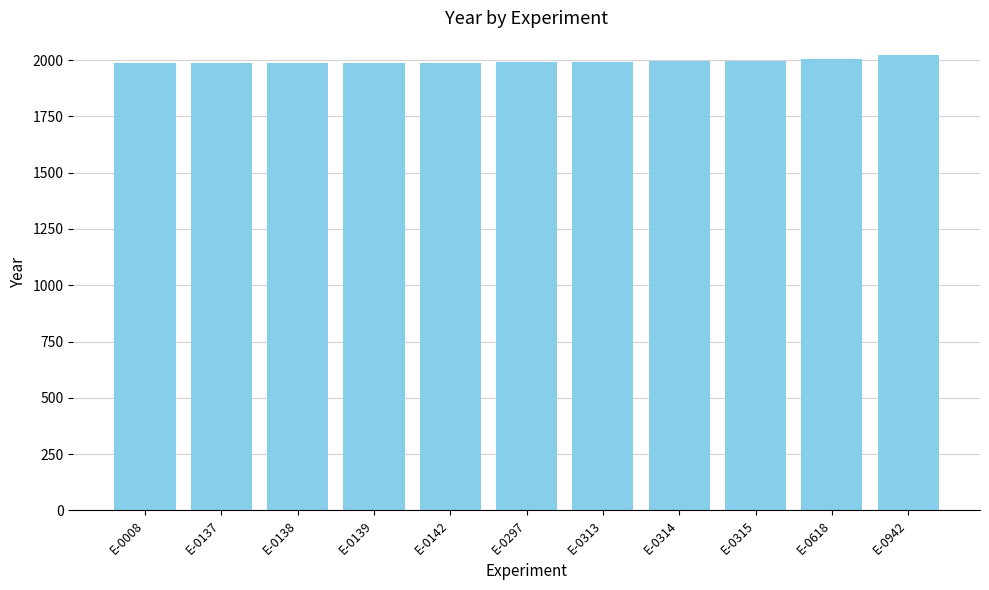

What is the sum of all values?

21936